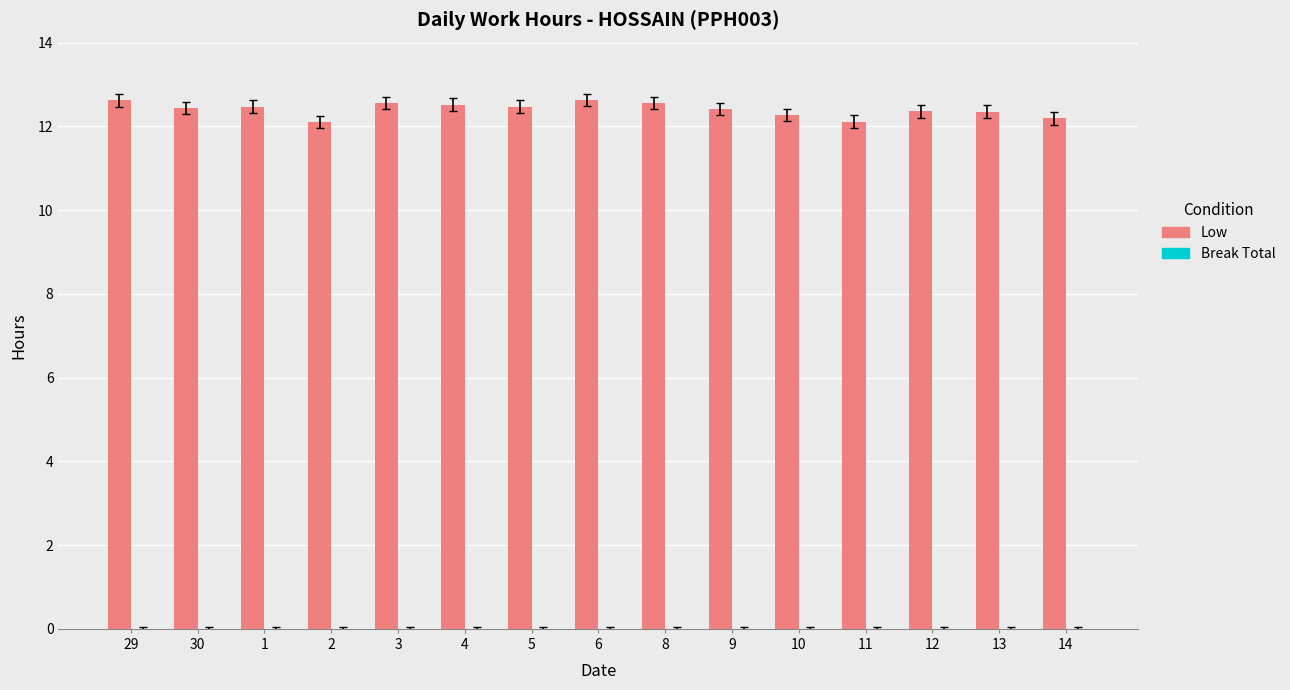

What is the label of the 12th bar from the right?

2